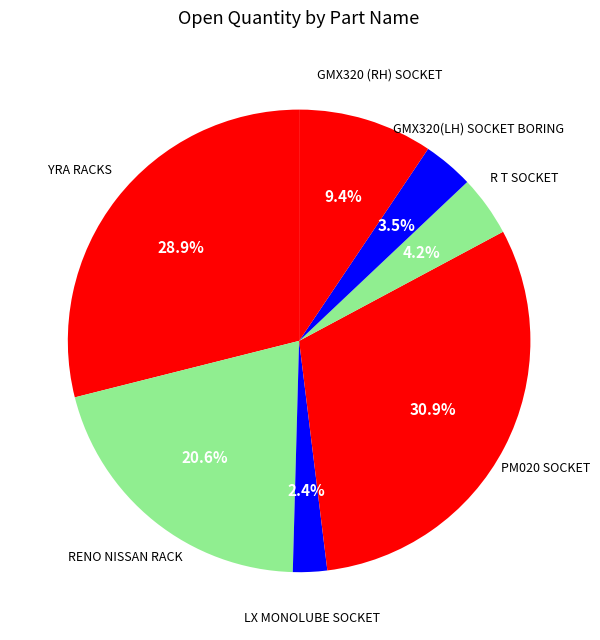

Which category has the biggest portion of the pie?

PM020 SOCKET